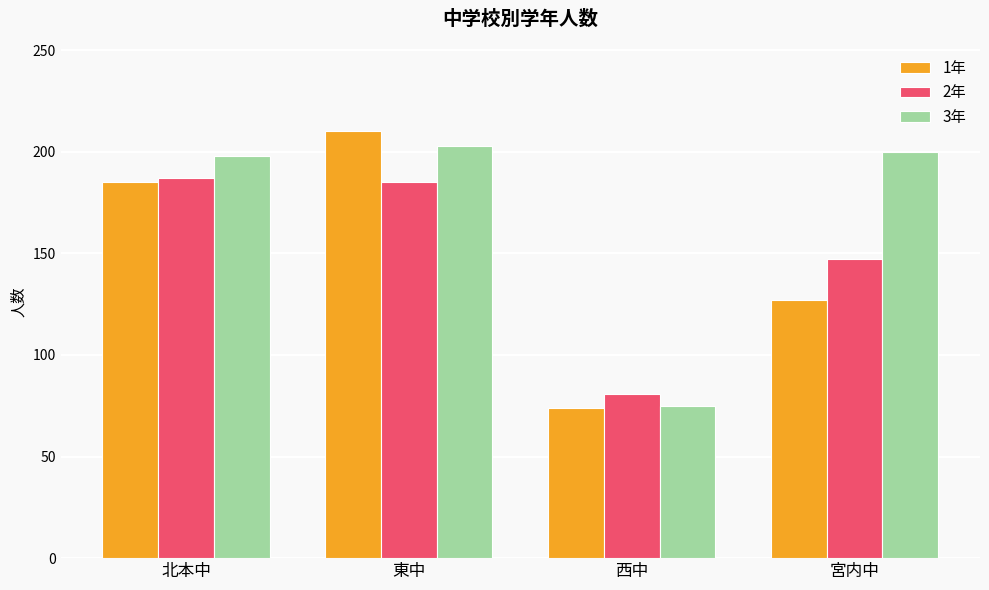

List the labels in order of 1年 value, largest first.

東中, 北本中, 宮内中, 西中